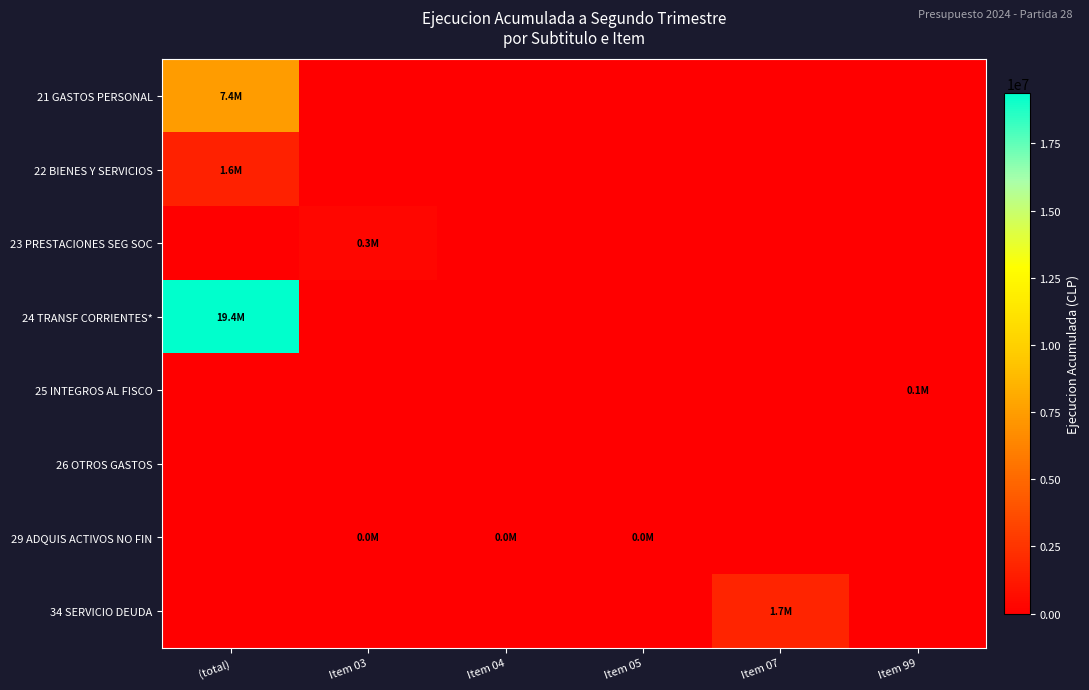

At Item 99, list the series in order from largest to smallest.

25 INTEGROS AL FISCO, 21 GASTOS PERSONAL, 22 BIENES Y SERVICIOS, 23 PRESTACIONES SEG SOC, 24 TRANSF CORRIENTES*, 26 OTROS GASTOS, 29 ADQUIS ACTIVOS NO FIN, 34 SERVICIO DEUDA